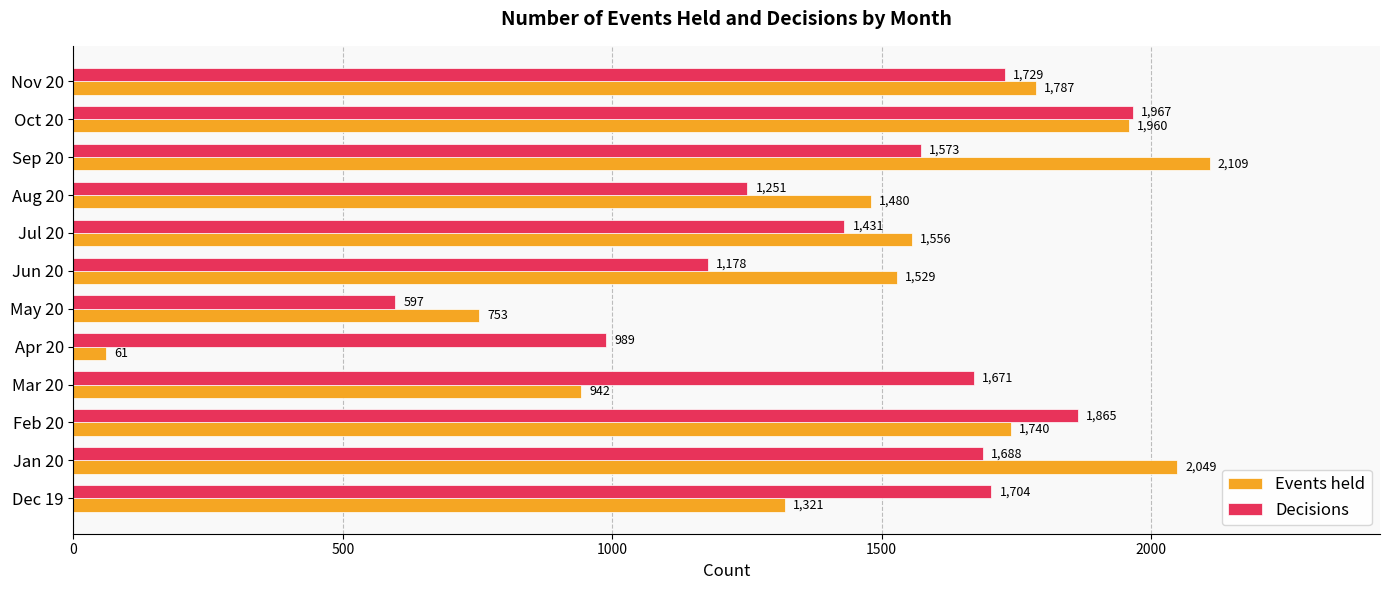

What is the sum of the Events held values at Apr 20 and May 20?

814